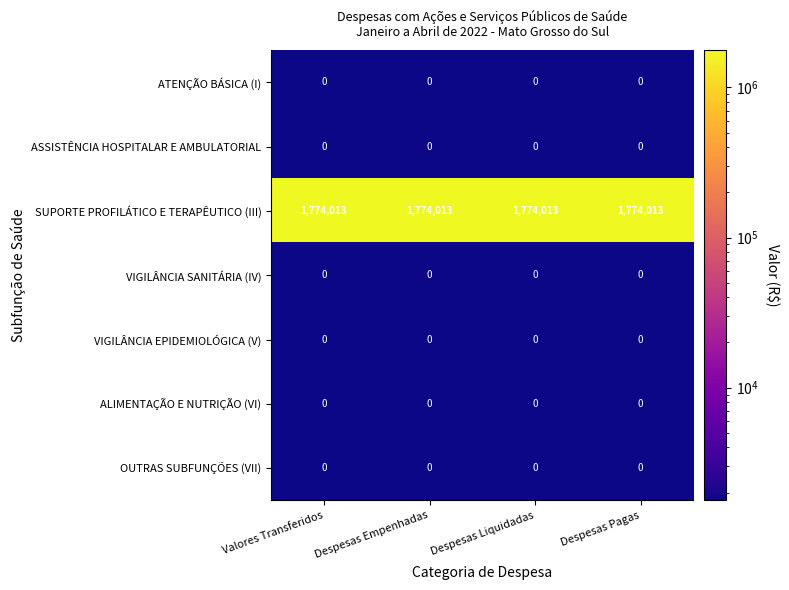

What is the difference between the highest and lowest values at Despesas Liquidadas?

1774013